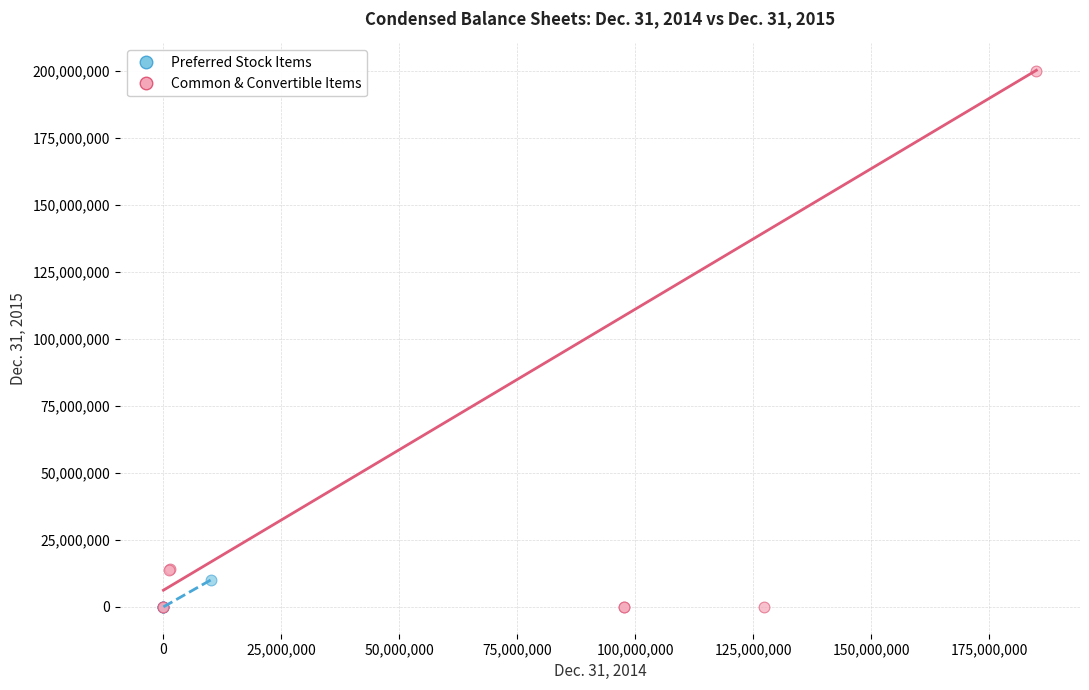

Which series contains the highest Y value?

Common & Convertible Items